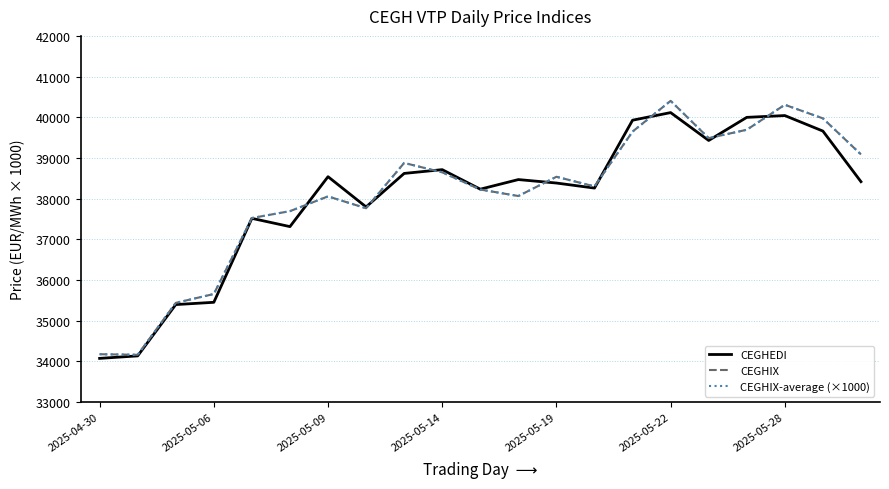

Does the chart have visible grid lines?

Yes